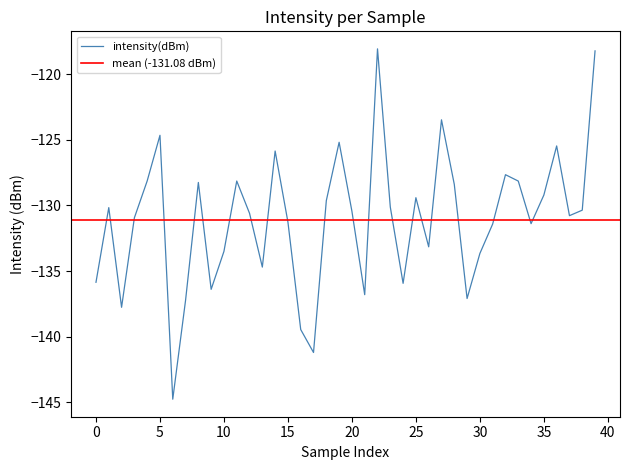

Which label corresponds to the largest value in the chart?

22